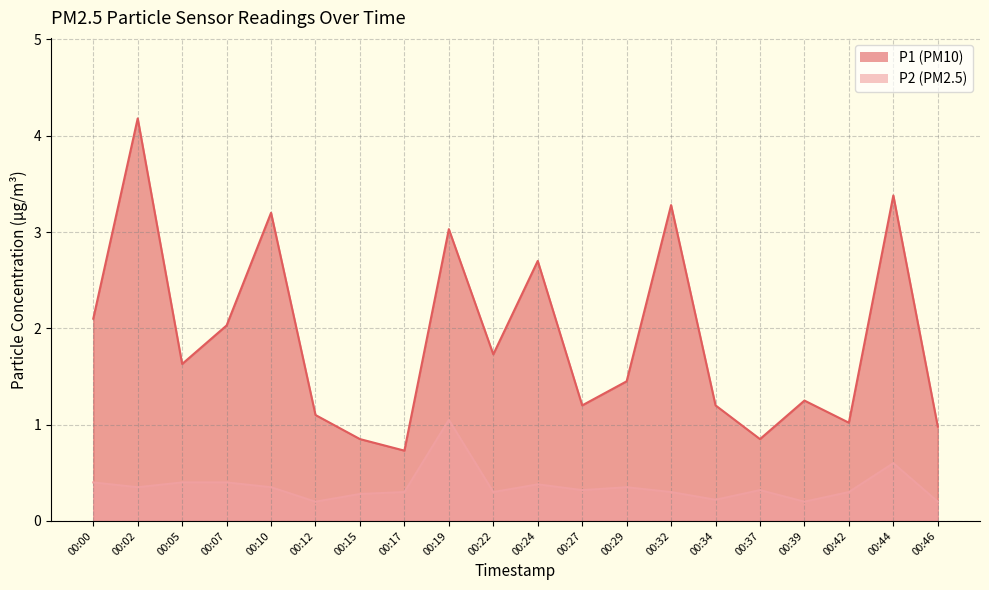

What is the lowest value of the P1 series?

0.7